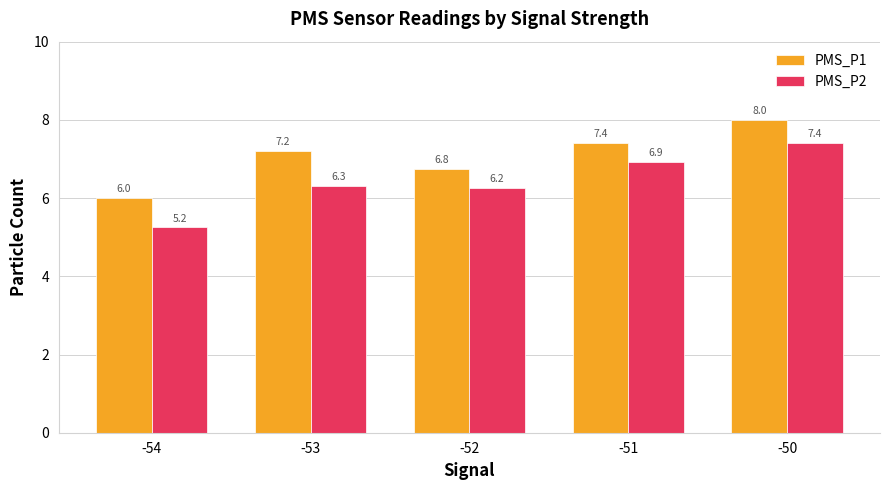

What value does the PMS_P2 series have at -51?

6.9